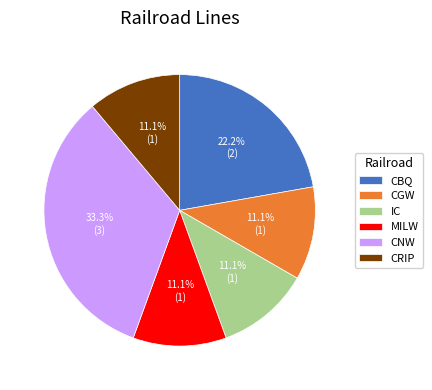

To the nearest percent, what percentage of the pie is CBQ?

22%